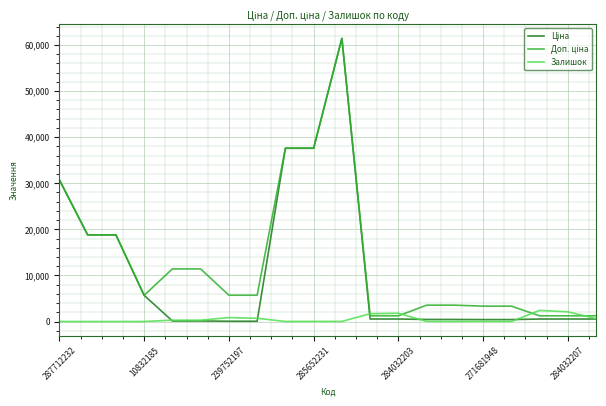

True or false: Доп. ціна has more than 2 interior local peaks.

False